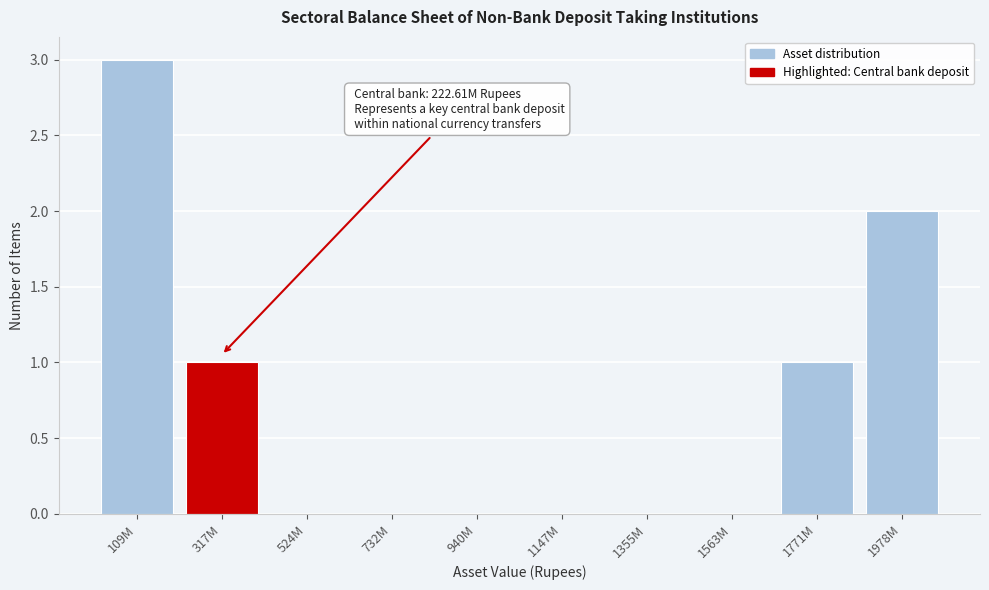

Reading left to right, what are all the values shown in this chart?

109M=3	317M=1	524M=0	732M=0	940M=0	1147M=0	1355M=0	1563M=0	1771M=1	1978M=2